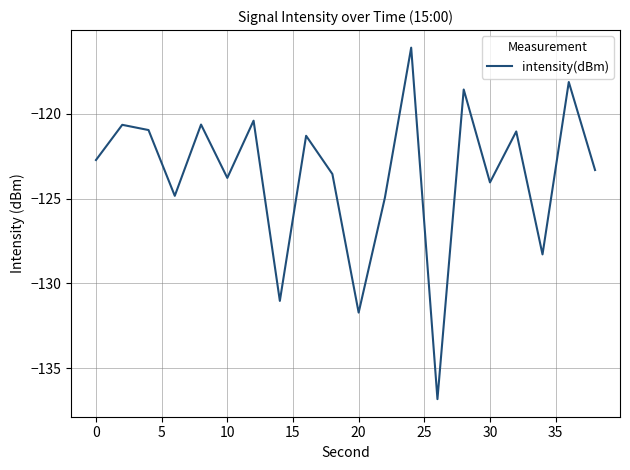

What is the maximum value shown in the chart?

-116.1